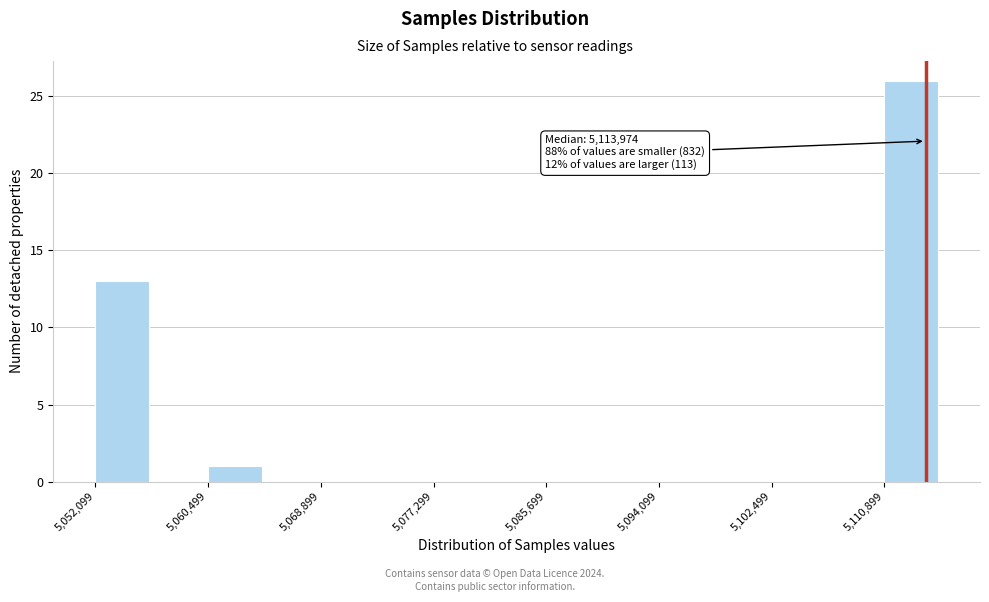

Over which range of the x-axis is the bar tallest?

5111000 to 5115000